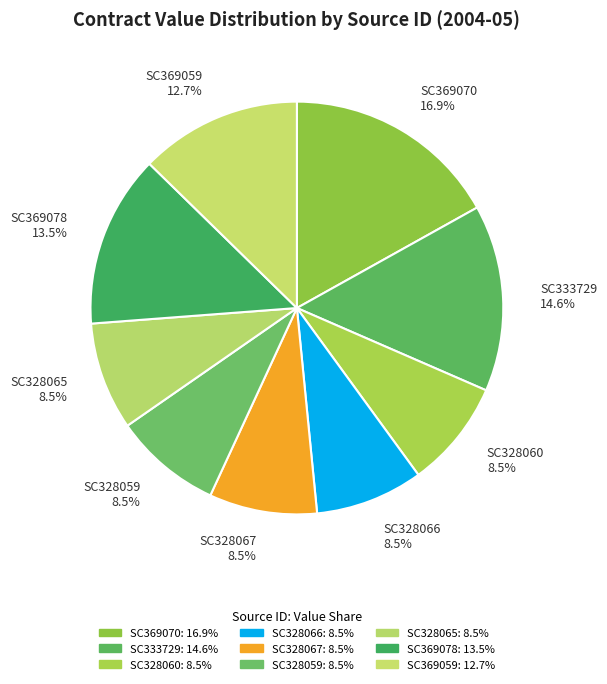

Is SC369059 12.7% the majority of the pie?

No